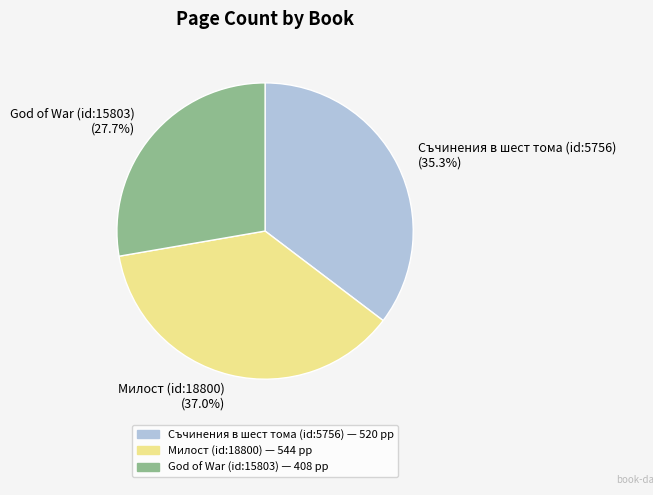

Combined, do God of War (id:15803) and Милост (id:18800) account for over 50%?

Yes